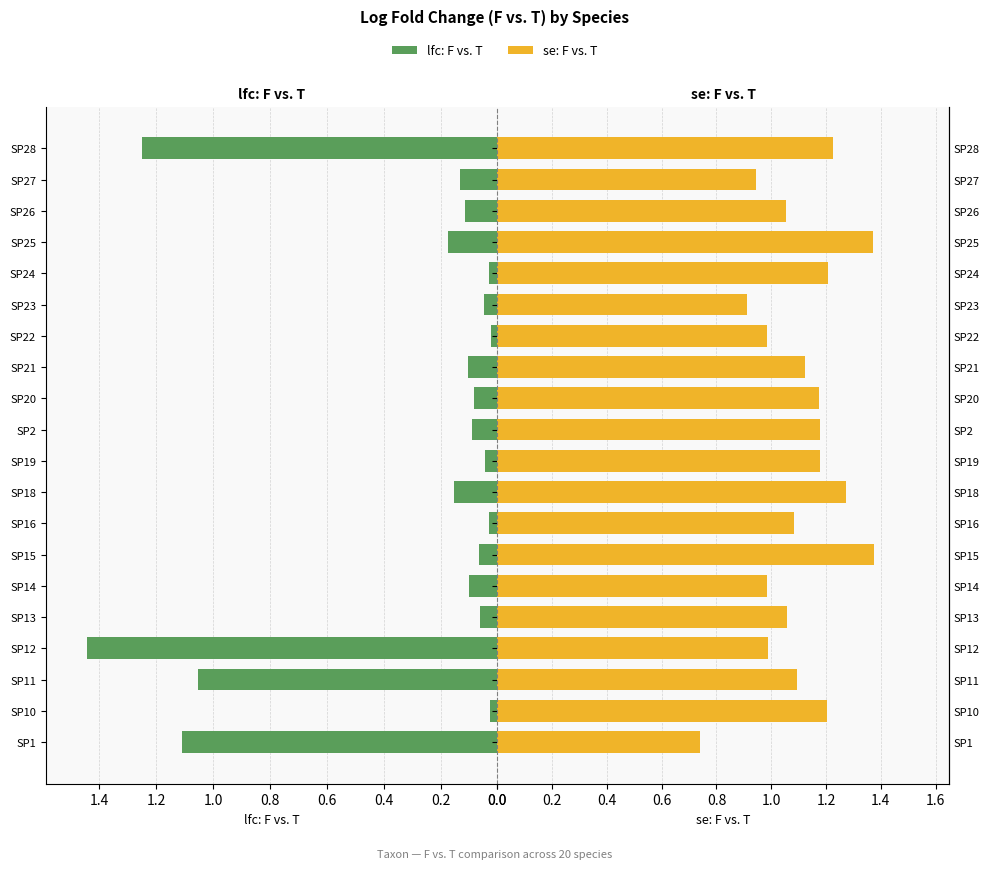

What is the sum of the se: F vs. T values at SP1 and SP15?

2.1